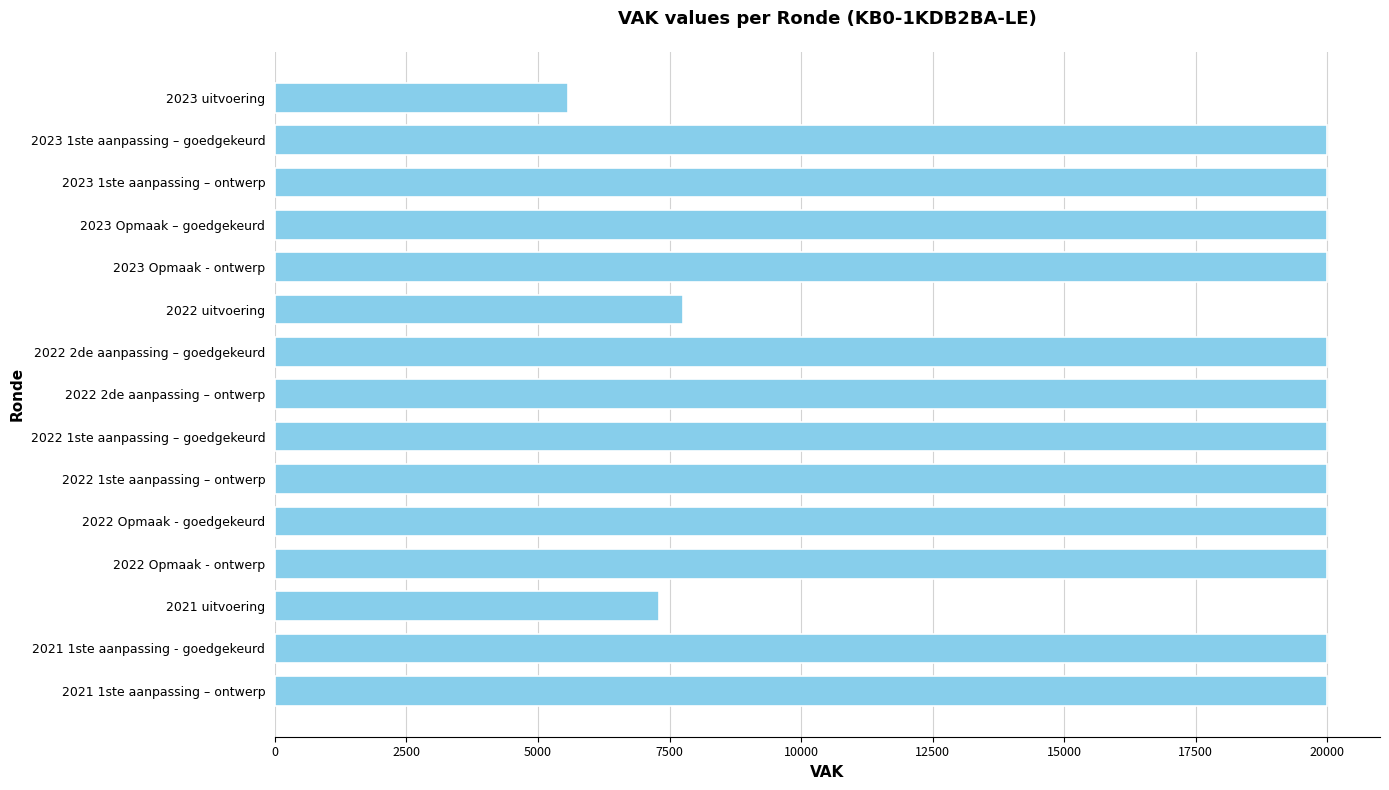

Approximately how many times larger is the value at 2022 Opmaak - ontwerp compared to 2023 1ste aanpassing – goedgekeurd?

1.0